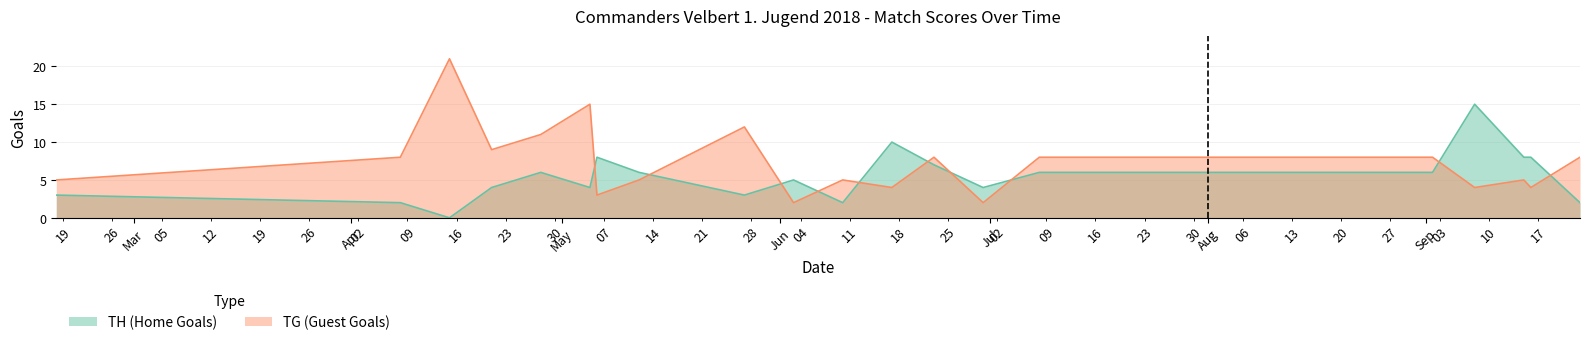

At how many categories does at least one series exceed 14?

3